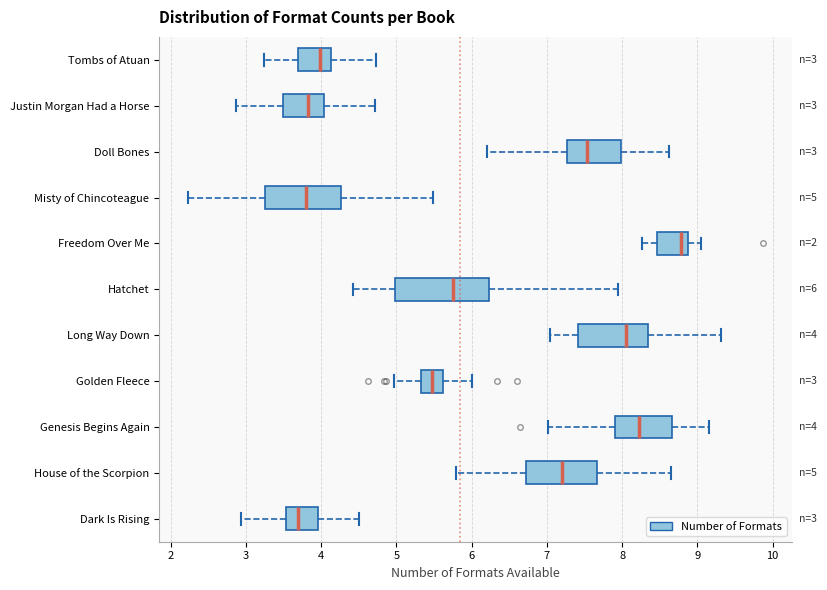

Which box has the furthest to the right median line?

Freedom Over Me